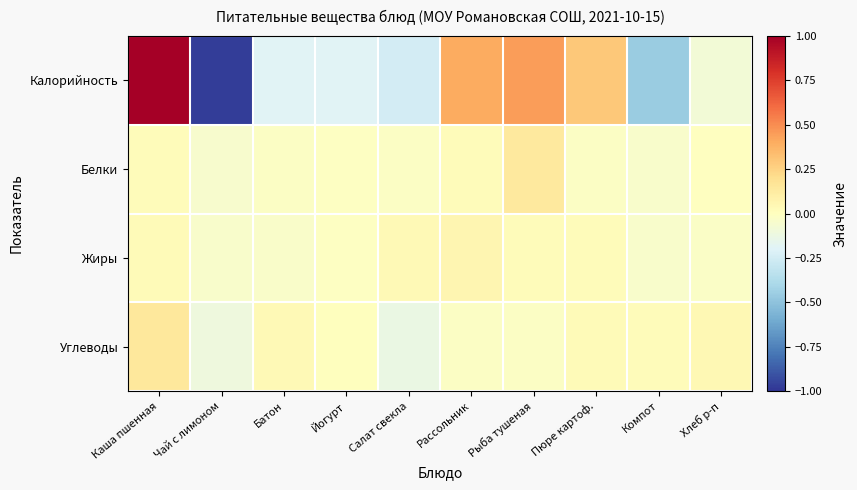

What is the difference between the highest and lowest values at Йогурт?

0.2